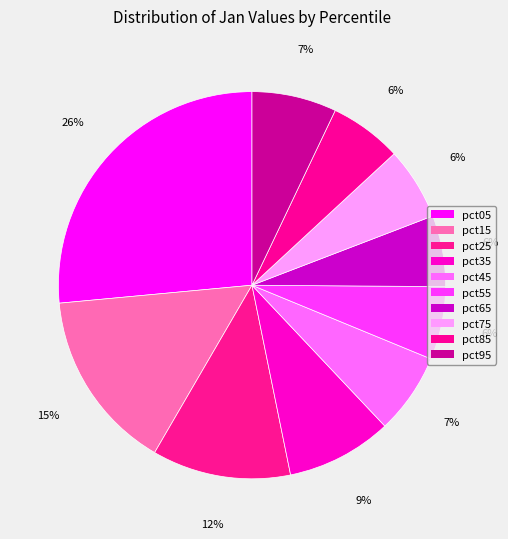

How many segments does this pie chart have?

10